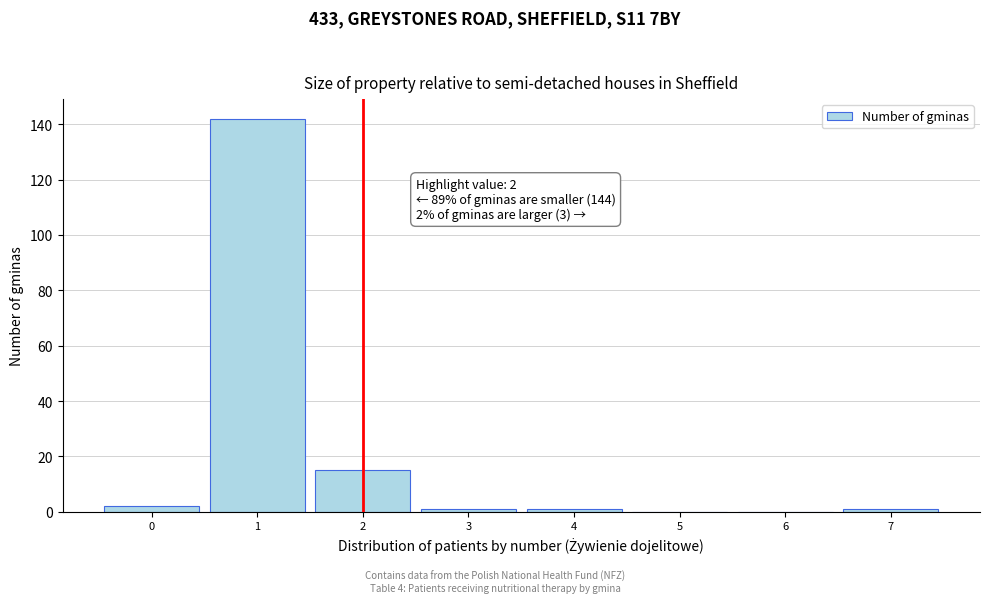

Which range on the x-axis has the tallest bar?

0.5 to 1.5